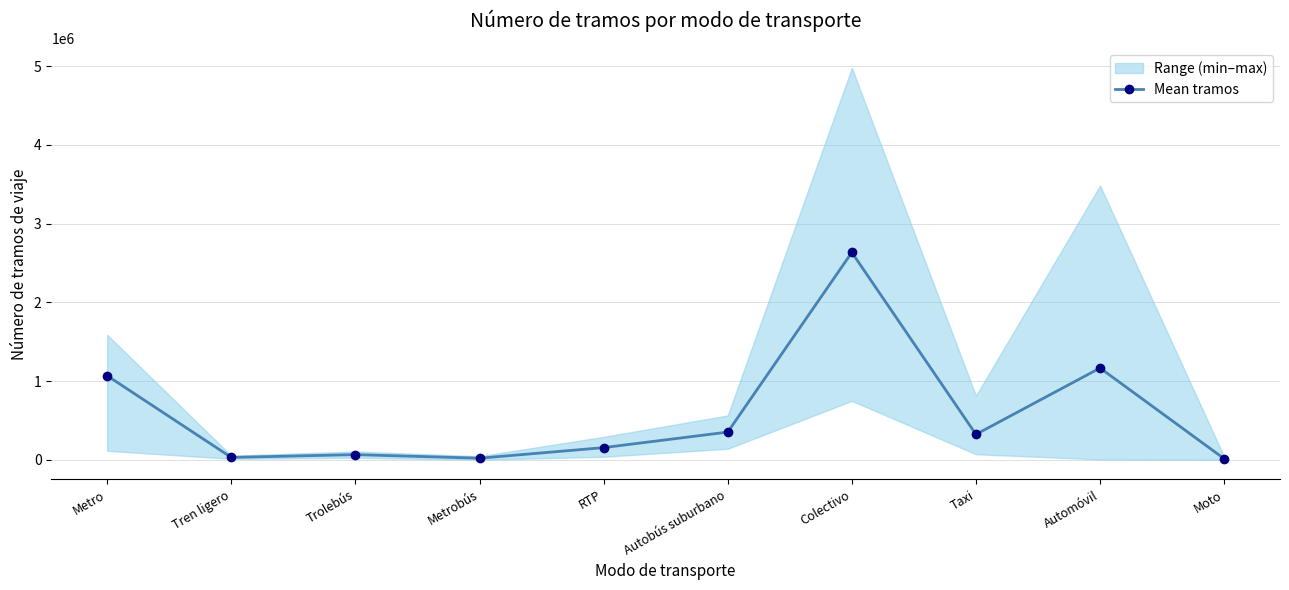

How many points are higher than both their immediate neighbors (excluding endpoints)?

3